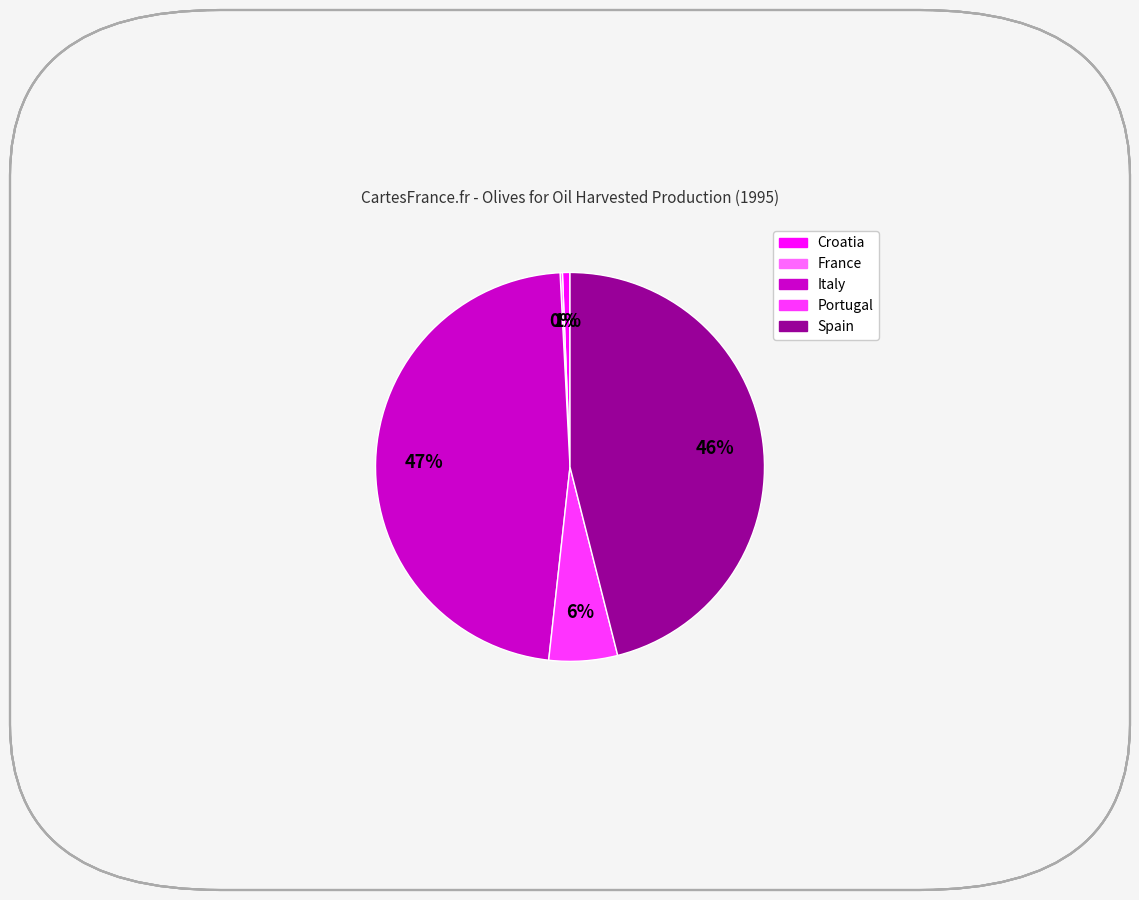

Is the sum of Italy and Portugal greater than half?

Yes